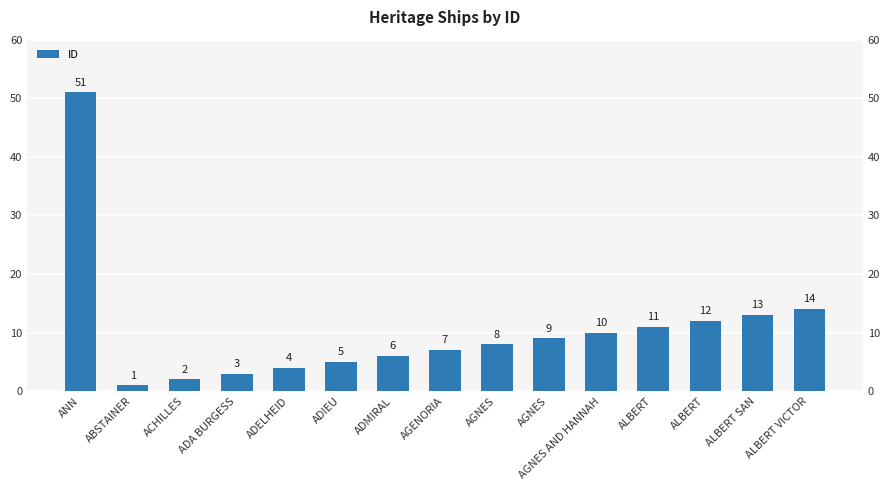

What is the change in value from ADIEU to AGNES?

+4